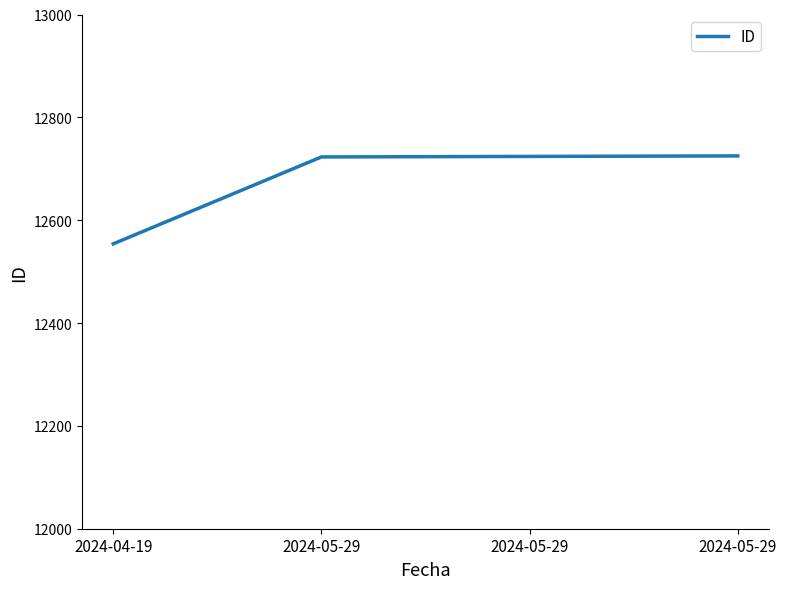

At which category does the chart reach its minimum across all series?

2024-04-19